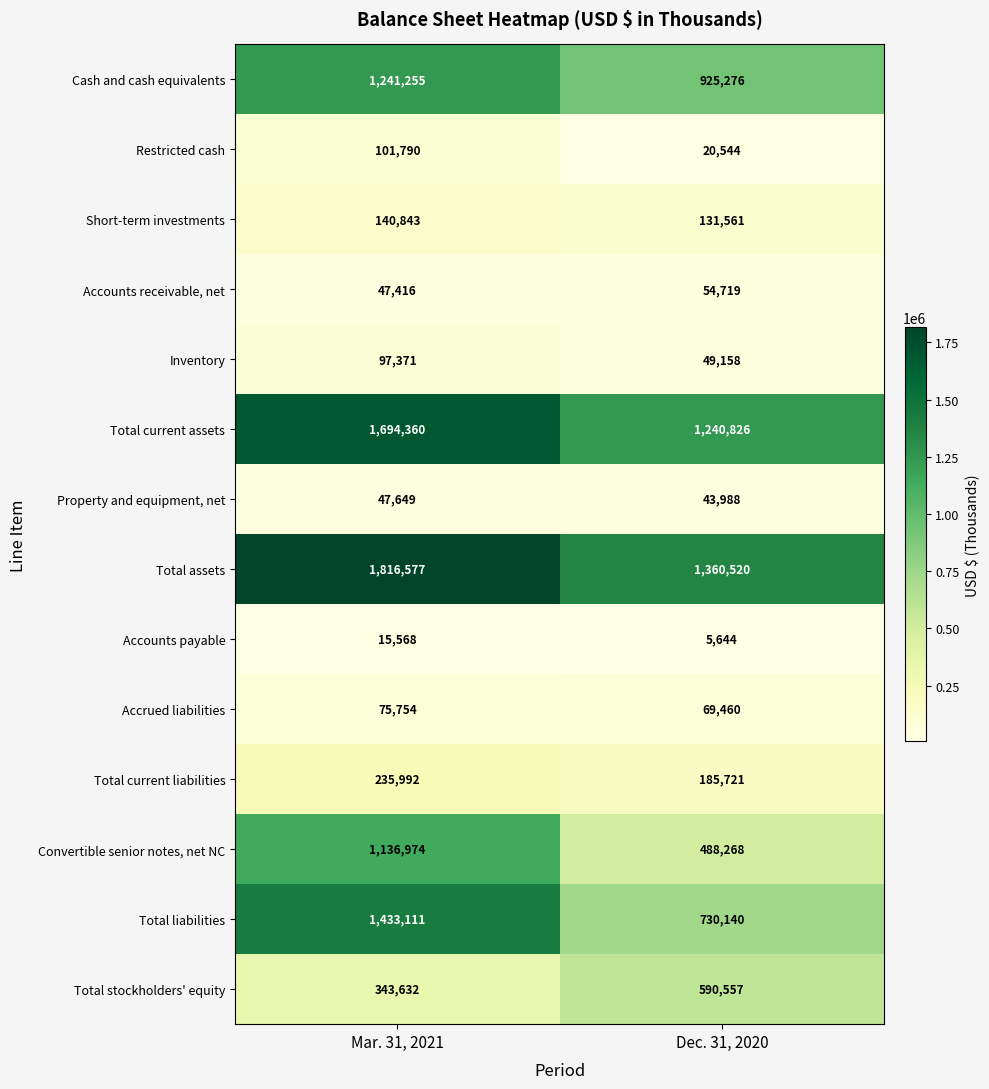

At which category does the chart reach its peak across all series?

Mar. 31, 2021